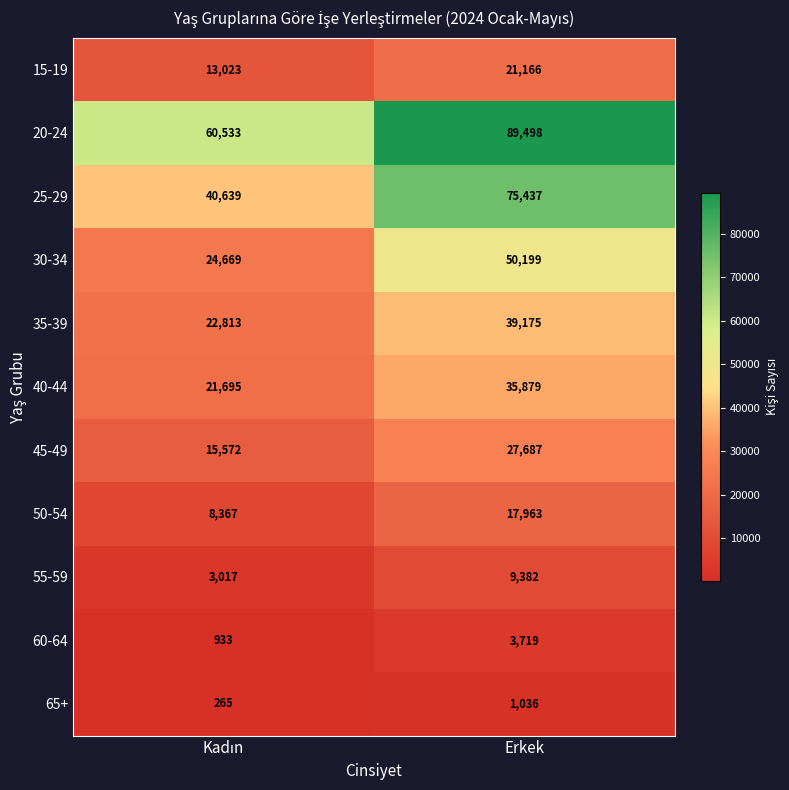

What is the spread (max minus min) of values at Erkek?

88462